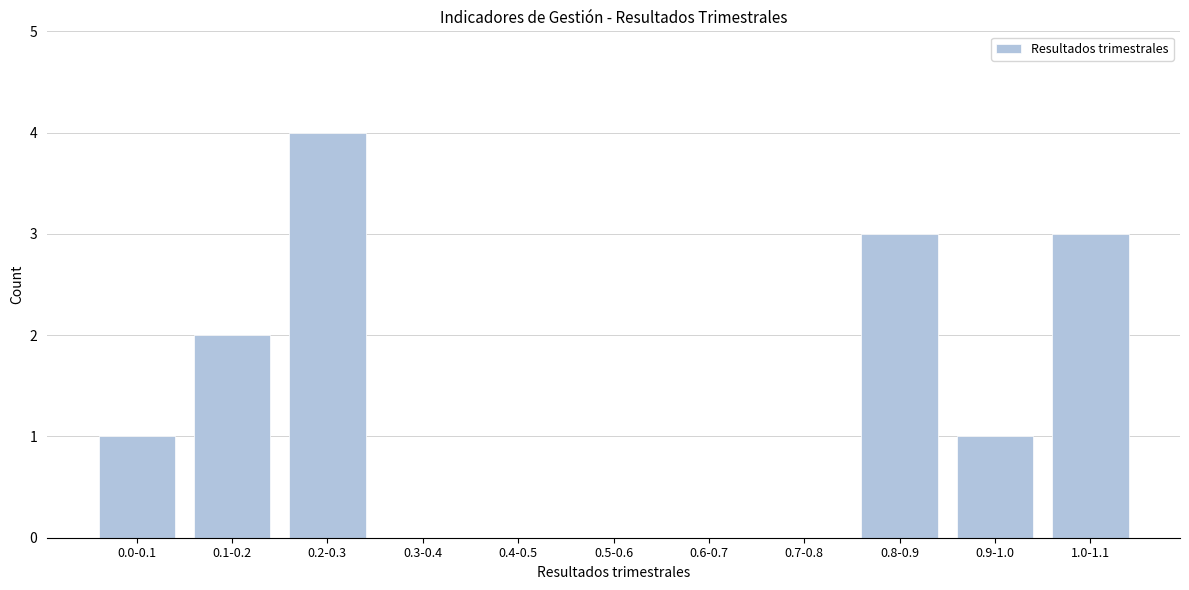

Reading left to right, transcribe all the data shown in this chart.

0.0-0.1=1	0.1-0.2=2	0.2-0.3=4	0.3-0.4=0	0.4-0.5=0	0.5-0.6=0	0.6-0.7=0	0.7-0.8=0	0.8-0.9=3	0.9-1.0=1	1.0-1.1=3